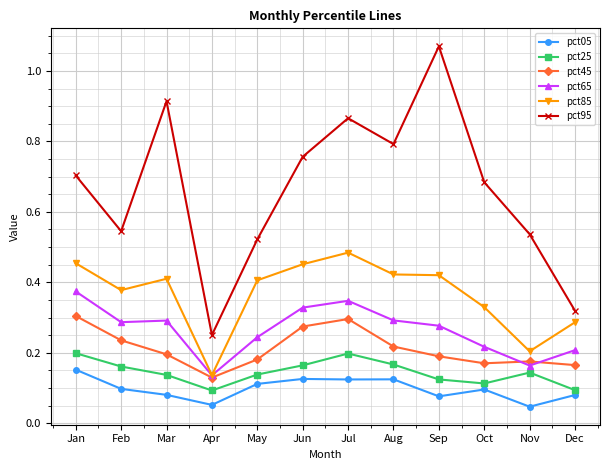

Which series has the widest spread of values?

pct95